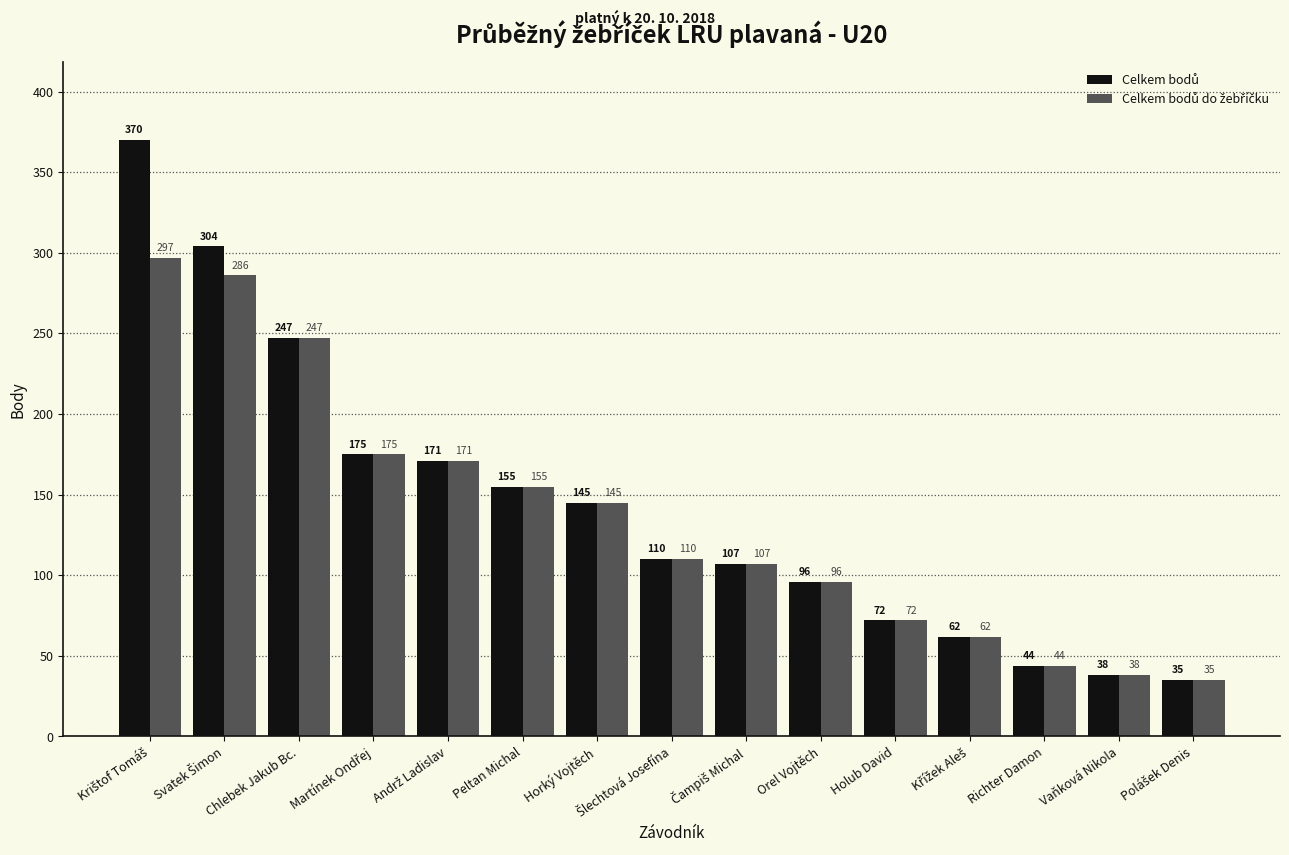

What is the minimum value shown in the chart?

35